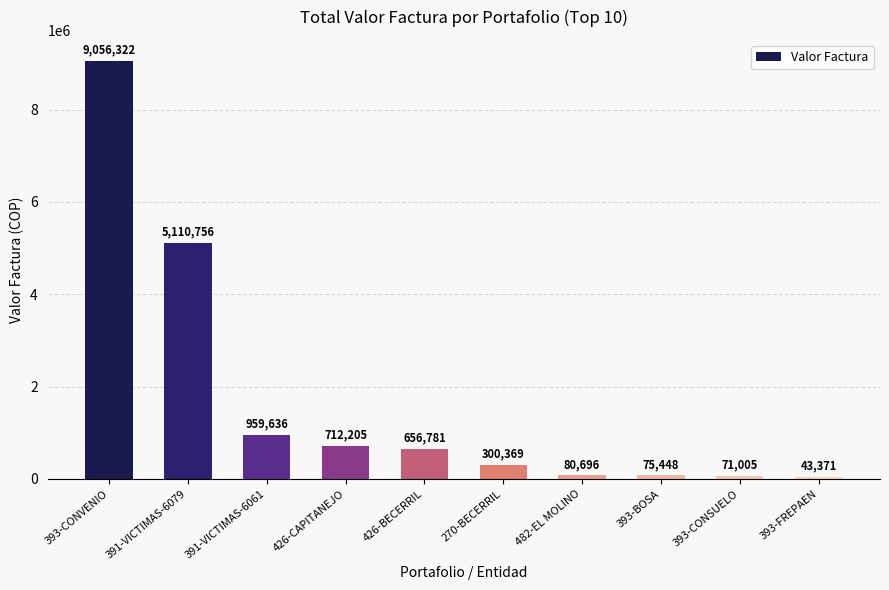

Rank the categories by value from lowest to highest.

393-FREPAEN, 393-CONSUELO, 393-BOSA, 482-EL MOLINO, 270-BECERRIL, 426-BECERRIL, 426-CAPITANEJO, 391-VICTIMAS-6061, 391-VICTIMAS-6079, 393-CONVENIO